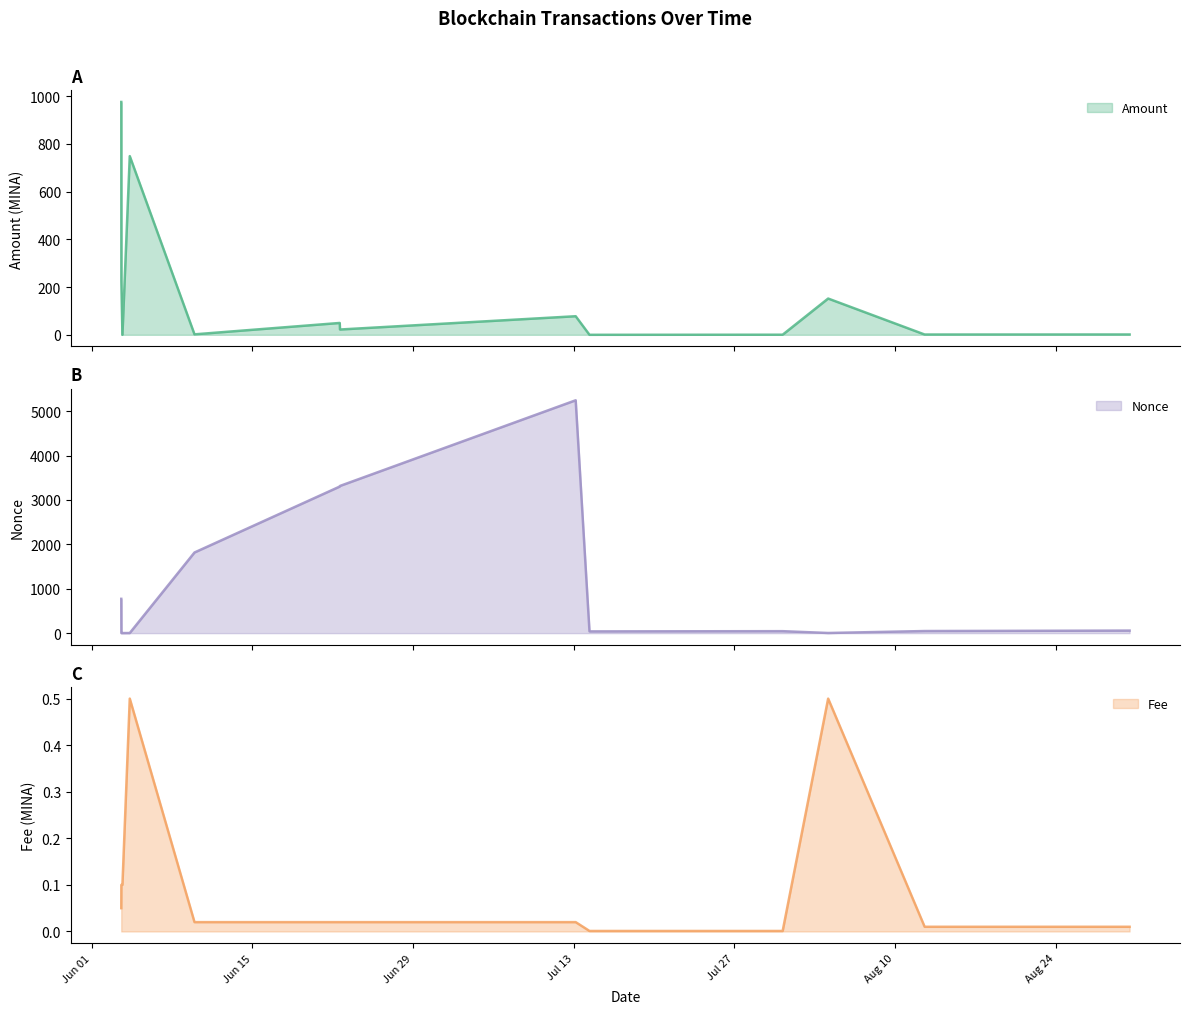

What is the difference between the highest and lowest values at 2021-08-30 10:57:00?

57.0